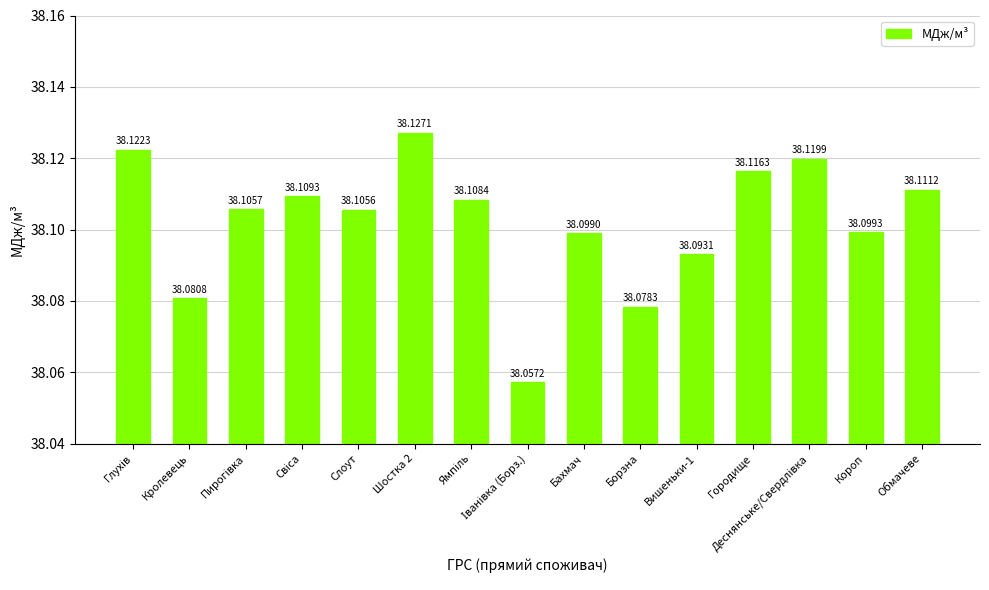

The value at Слоут is 38.1. True or false?

True